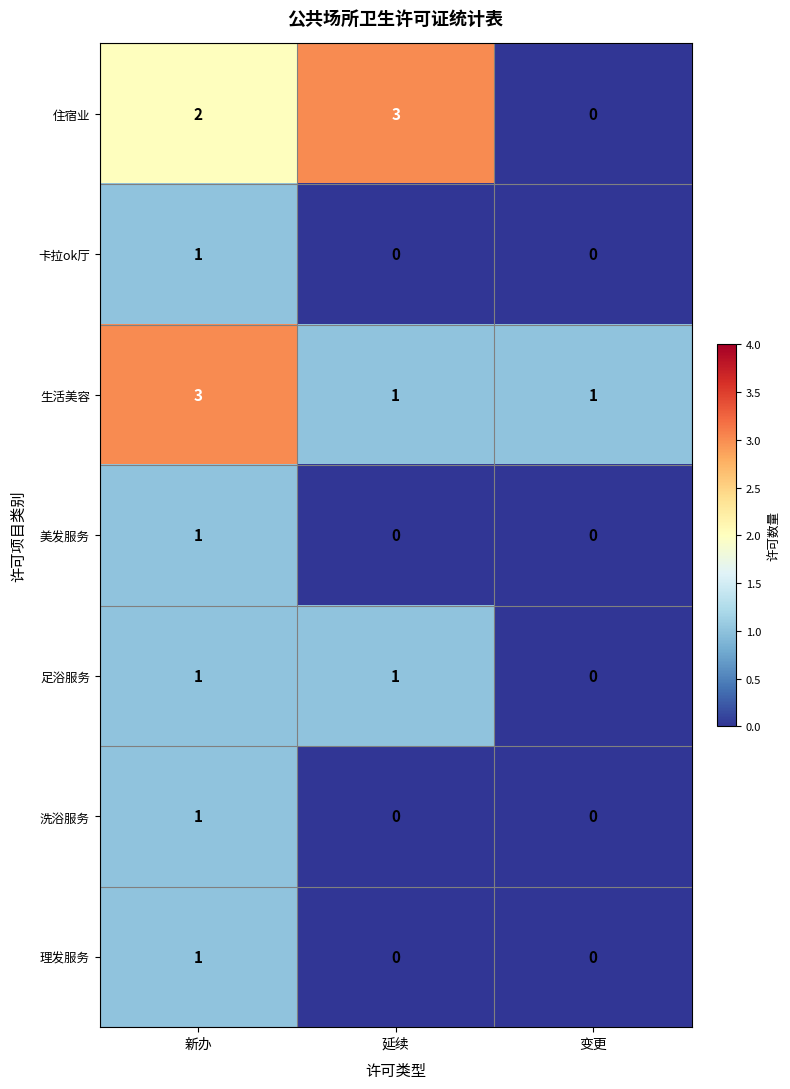

Count the number of categories in the chart.

3